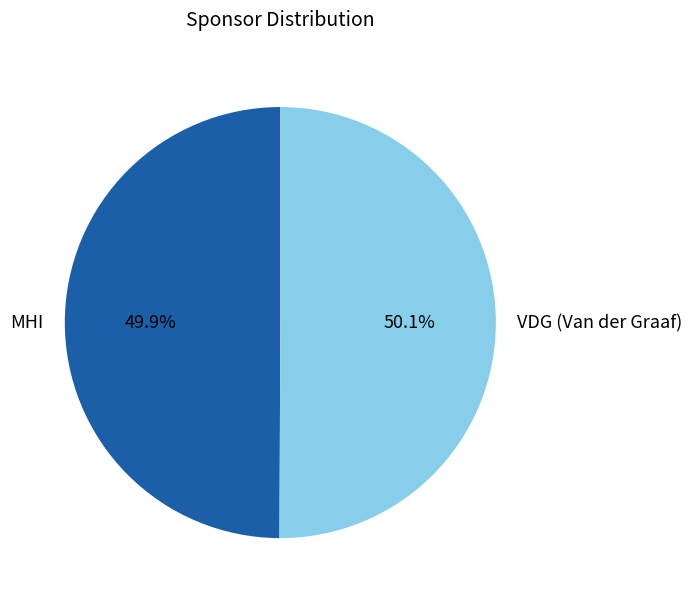

To the nearest percent, what is the average slice percentage?

50%